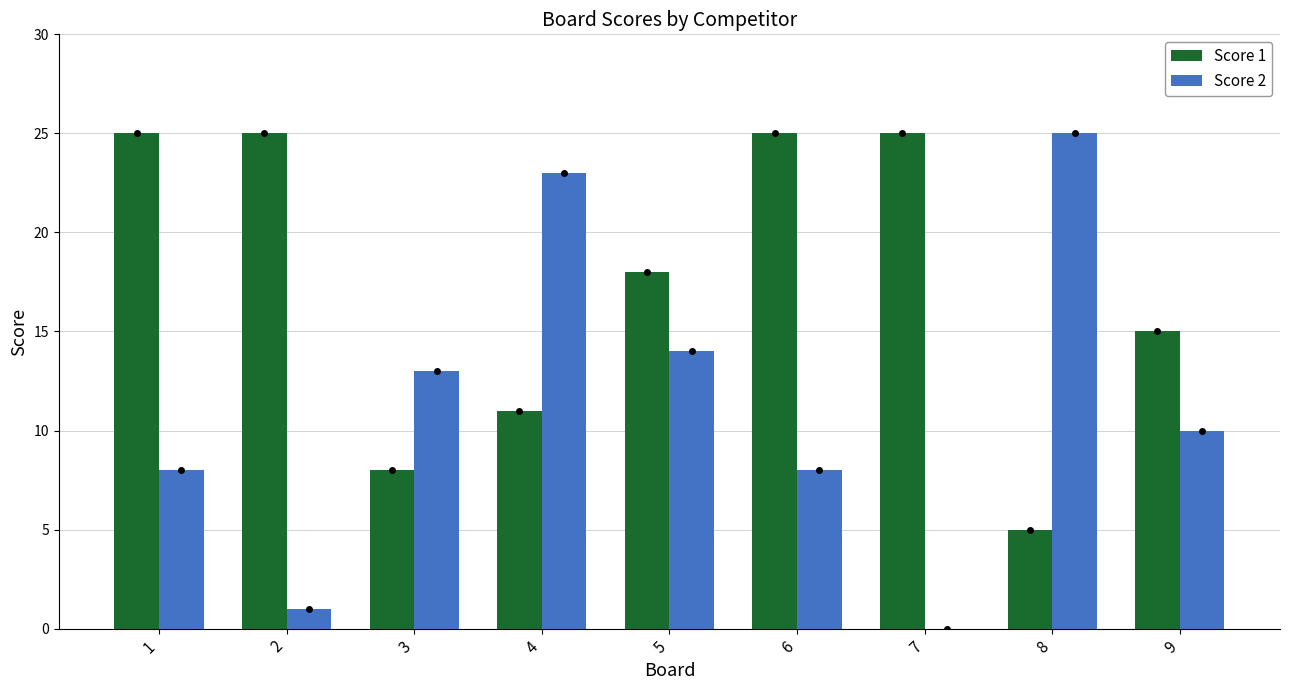

What is the sum of the Score 2 values at 6 and 8?

33